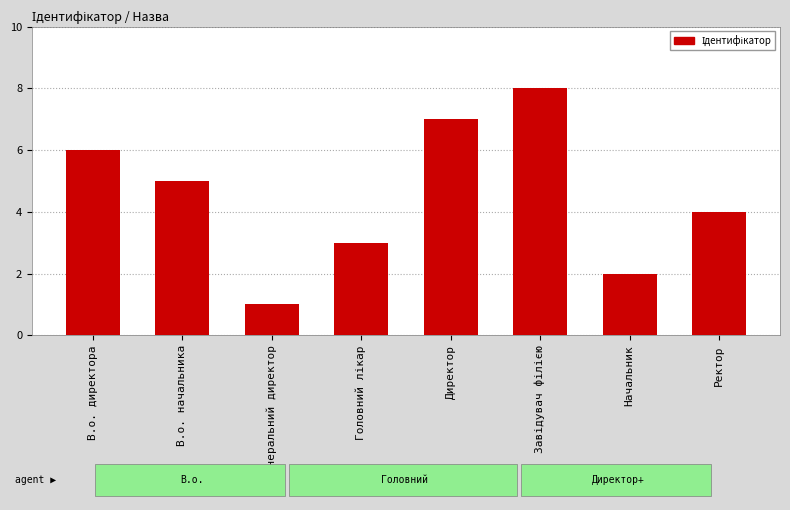

How many categories are shown in the chart?

8